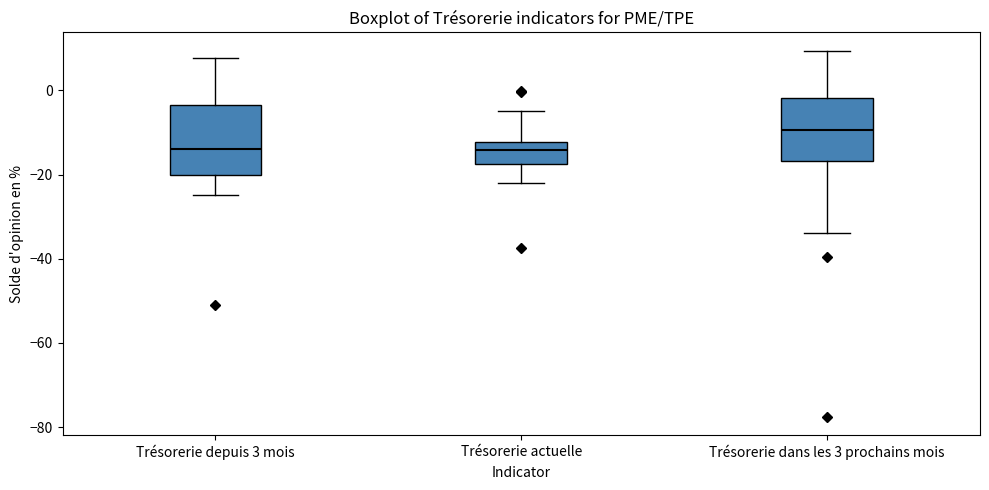

Which box has the highest median line?

Trésorerie dans les 3 prochains mois